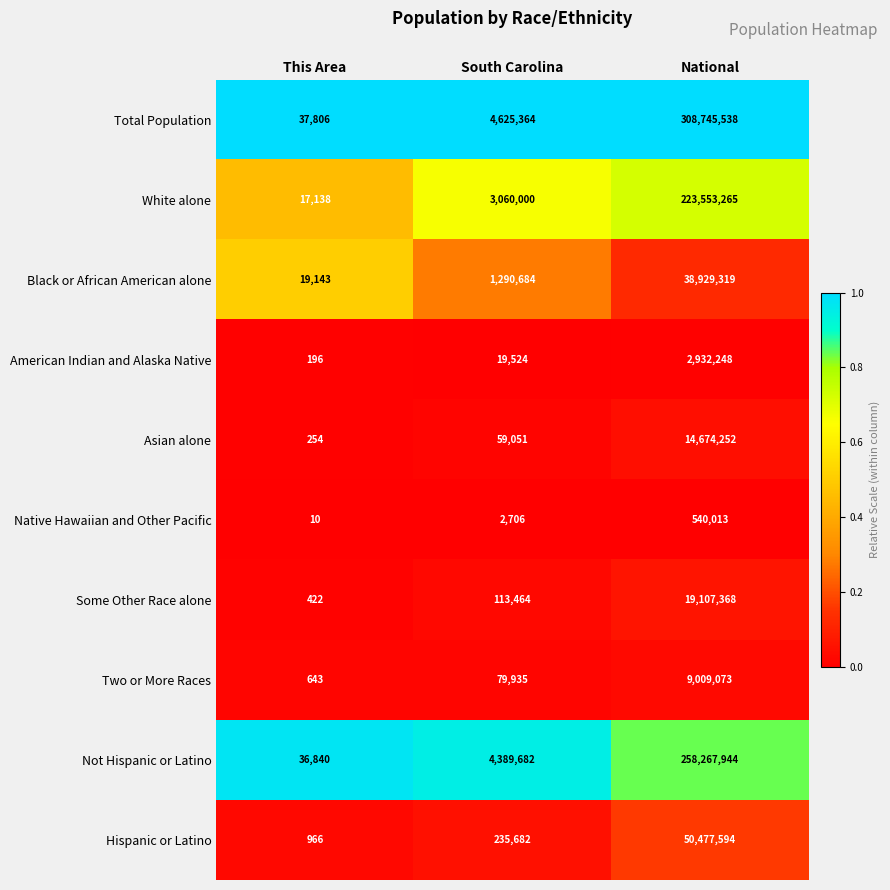

Rank the series at South Carolina from lowest to highest value.

Native Hawaiian and Other Pacific, American Indian and Alaska Native, Asian alone, Two or More Races, Some Other Race alone, Hispanic or Latino, Black or African American alone, White alone, Not Hispanic or Latino, Total Population